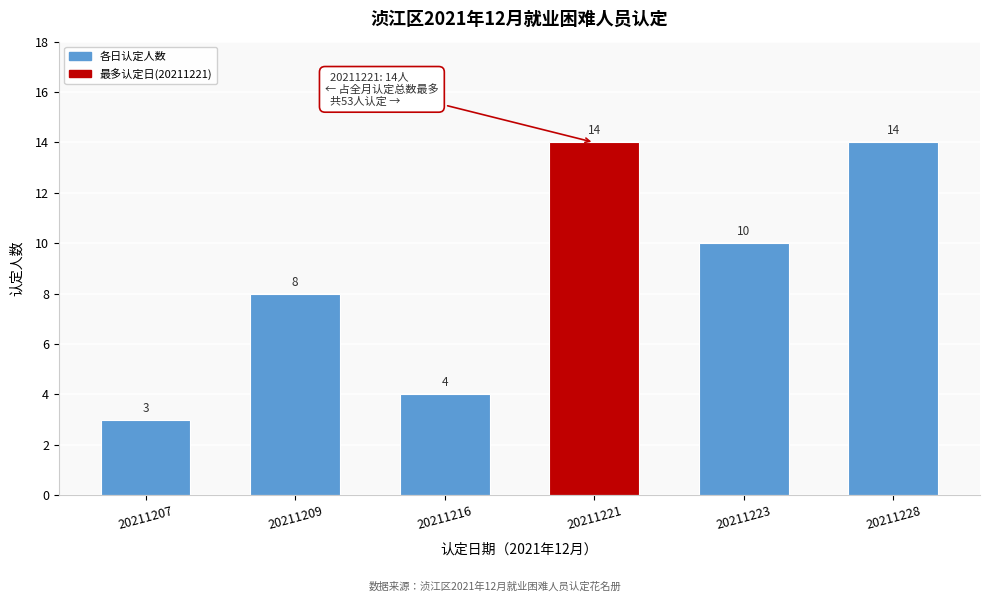

Reading left to right, transcribe all the data shown in this chart.

3	8	4	14	10	14